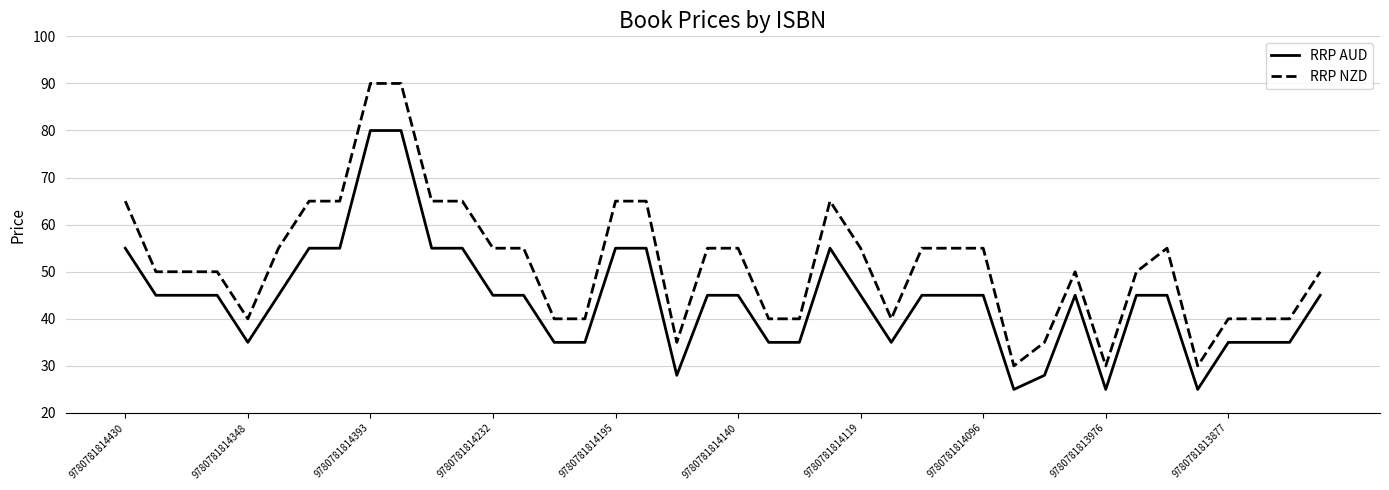

List the series in order of their peak value, highest first.

RRP NZD, RRP AUD